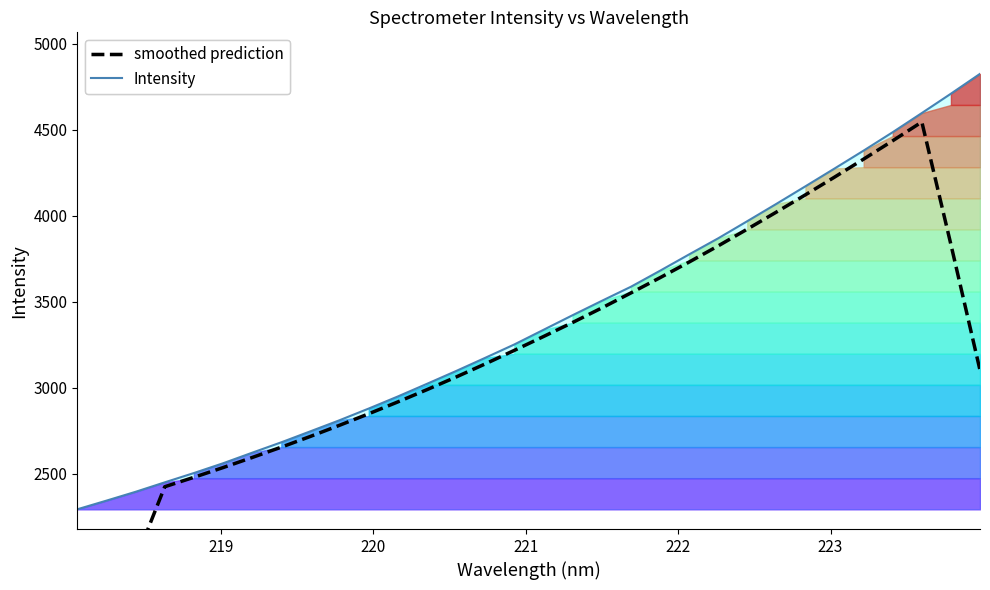

What is the sum of all Intensity values?

108444.4